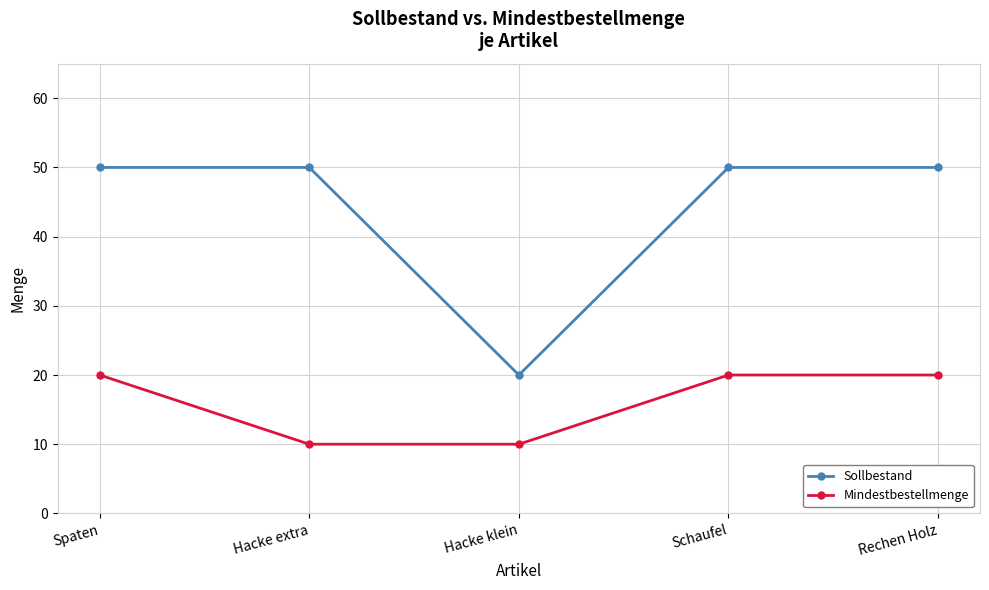

True or false: Sollbestand has a value of 86 at Schaufel.

False